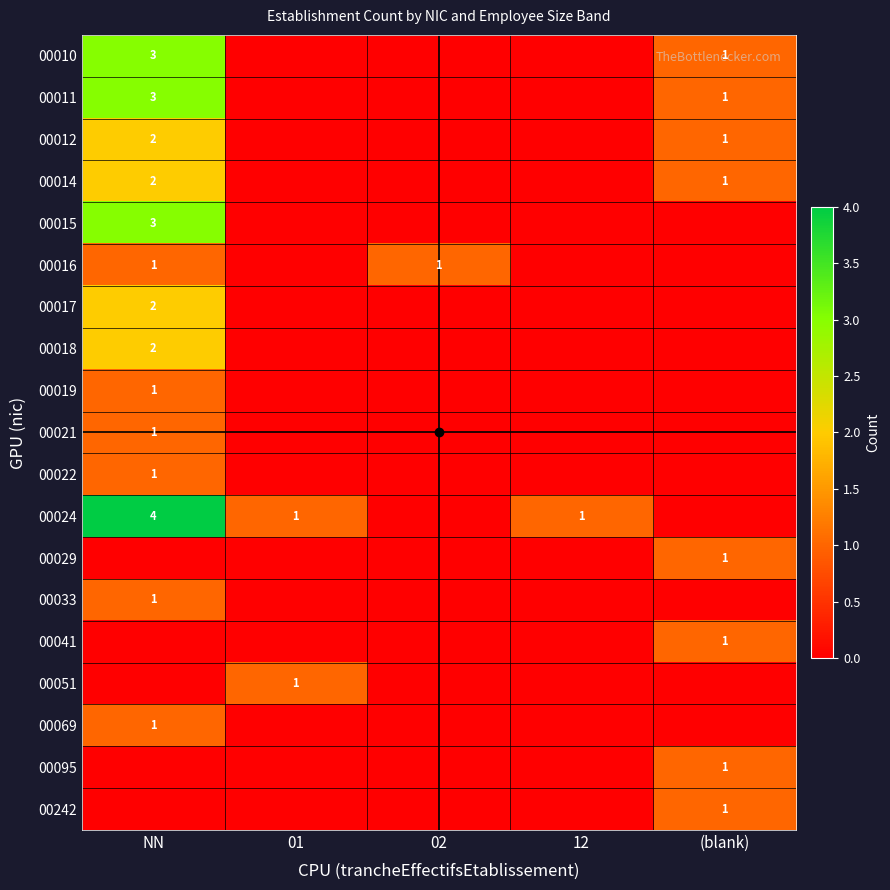

True or false: 00051 has a value of 1 at 01.

True